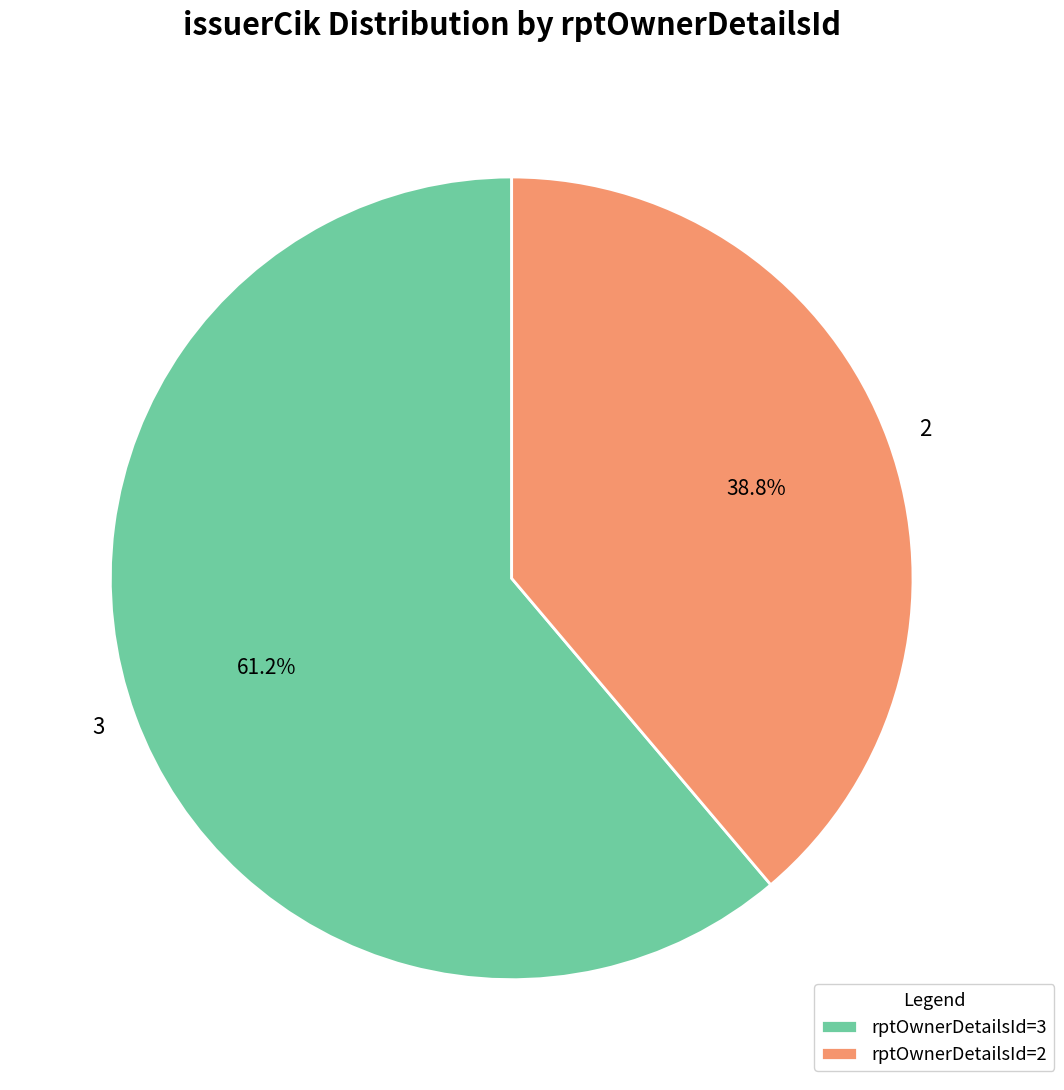

Which slice is the largest?

3